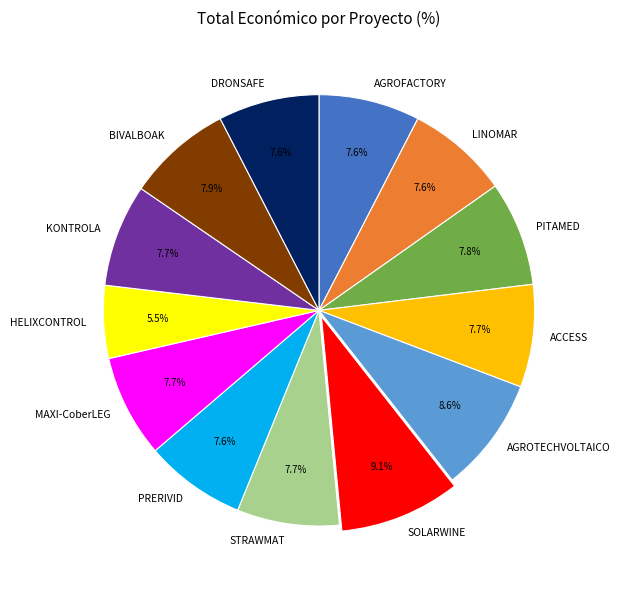

Count the number of slices in the pie.

13